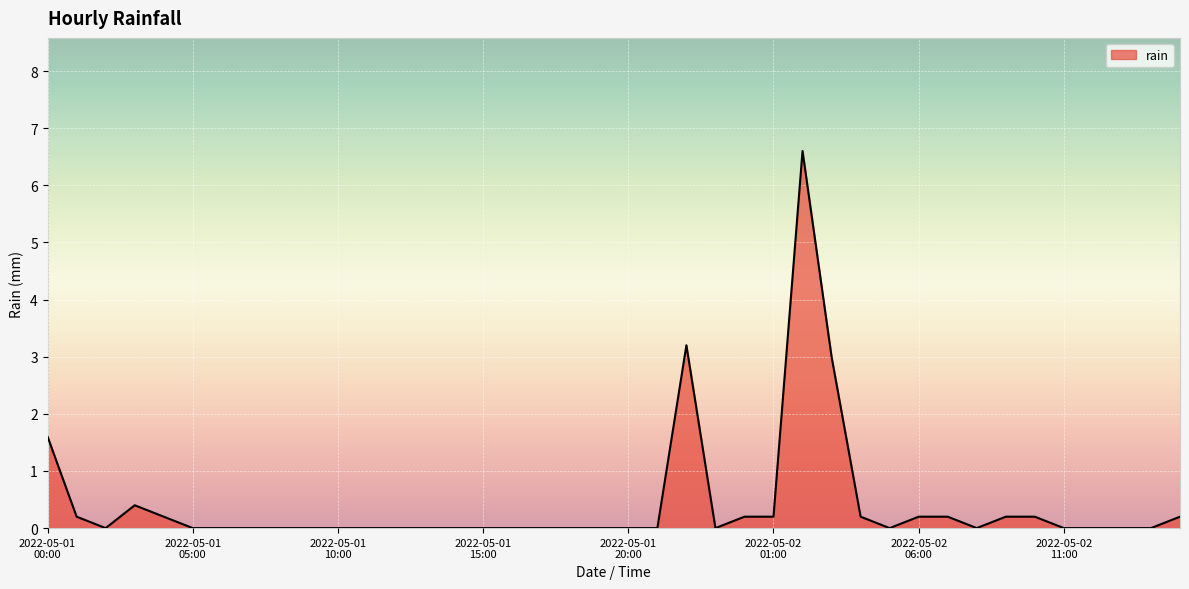

What is the difference between the maximum and minimum values?

6.6